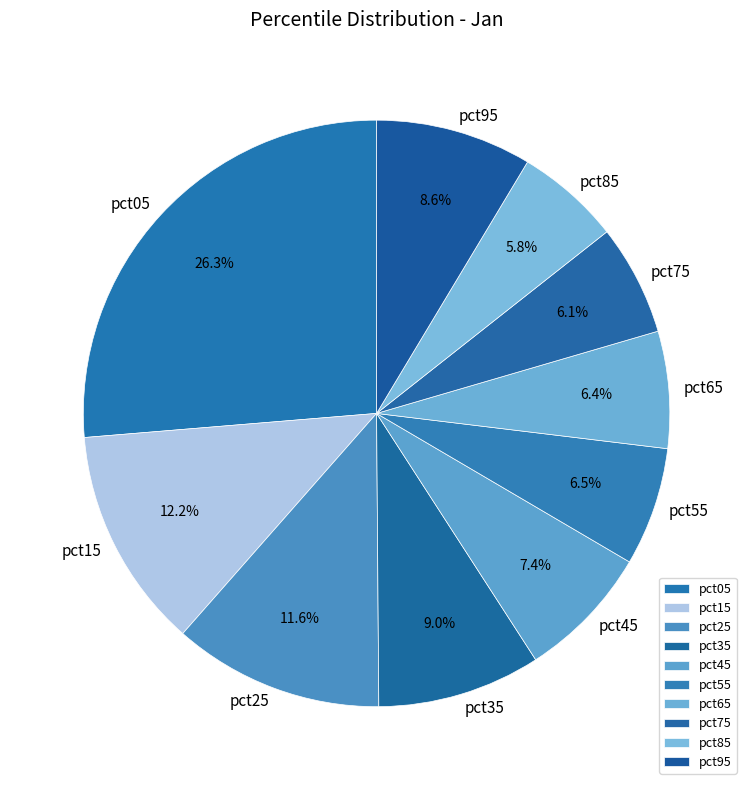

What is the largest slice in the pie chart?

pct05